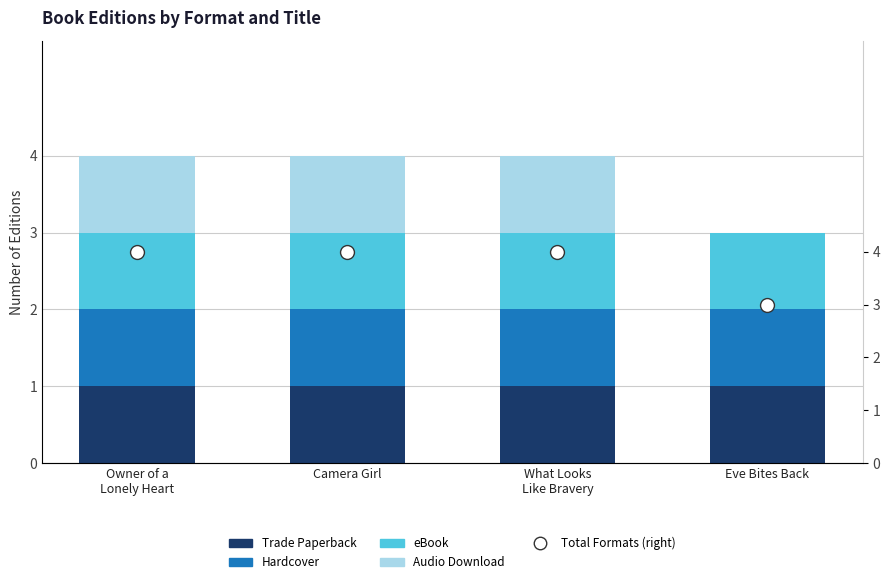

At how many categories does at least one series exceed 1?

4